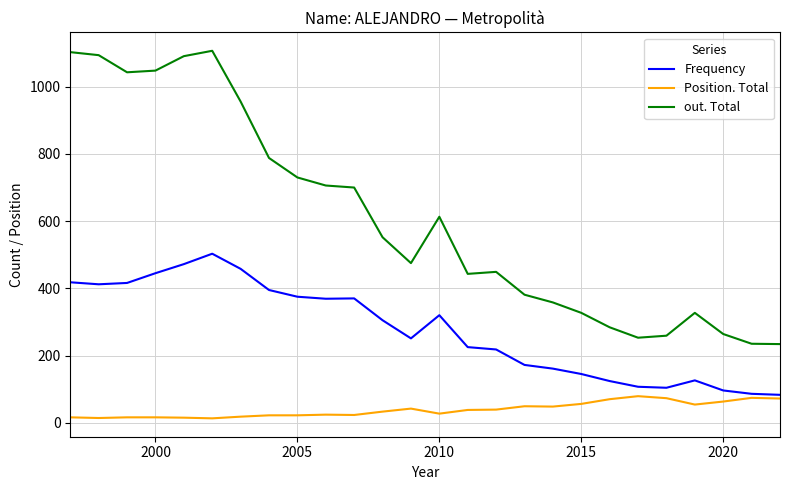

What is the lowest value of the out. Total series?

234